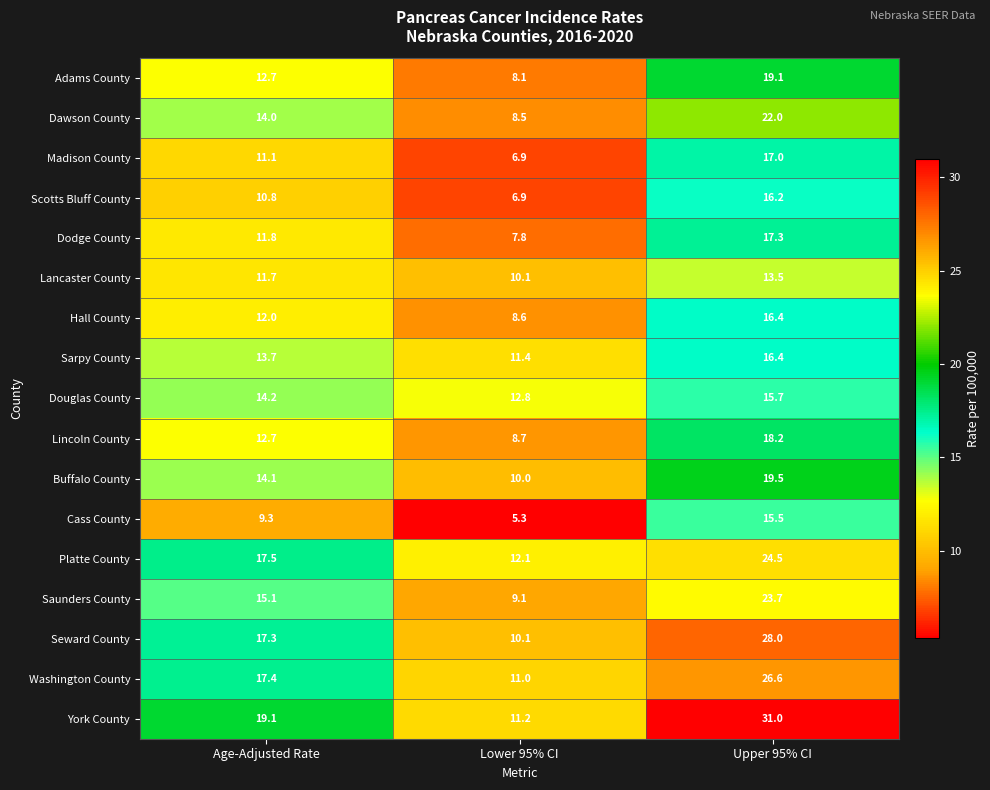

Between Age-Adjusted Rate and Lower 95% CI, which series saw the biggest shift?

York County